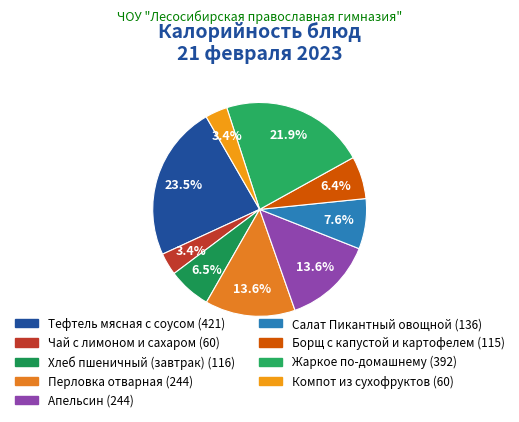

Which has a higher value, Хлеб пшеничный (завтрак) or Компот из сухофруктов?

Хлеб пшеничный (завтрак)